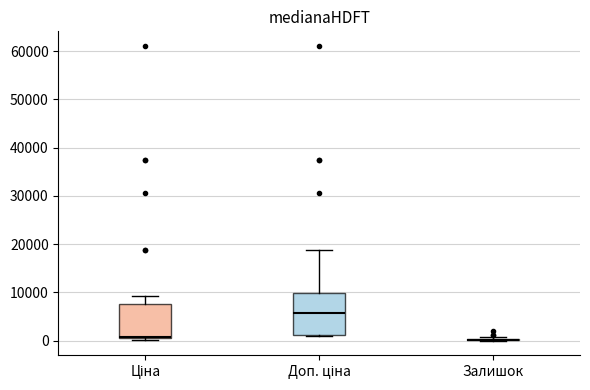

Reading left to right, transcribe this box plot: for each box, give where its median line is, the range the box spans, and where its two whiskers end, as read against the y-axis. The values are not printed on the chart, so give them approximately, as read against the axis.

Ціна: median 1000, box 0 to 8000, whiskers 0 (just below the box's lower edge) to 9000
Доп. ціна: median 6000, box 1000 to 10000, whiskers 1000 to 19000
Залишок: box collapsed to a line at 0, whiskers 0 to 1000